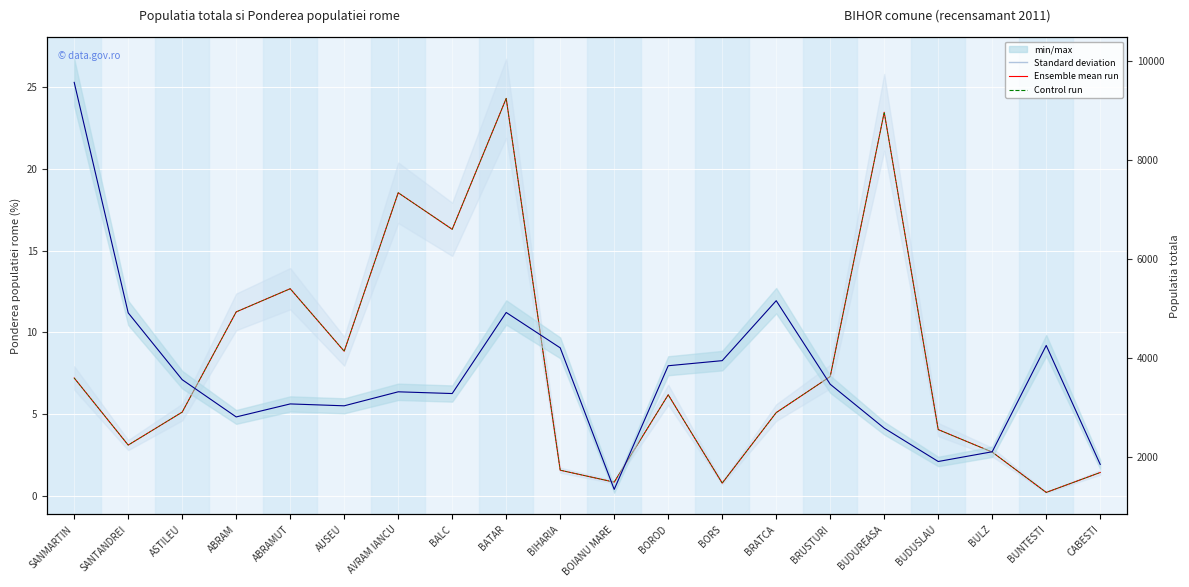

What is the greatest value displayed?

9572.0